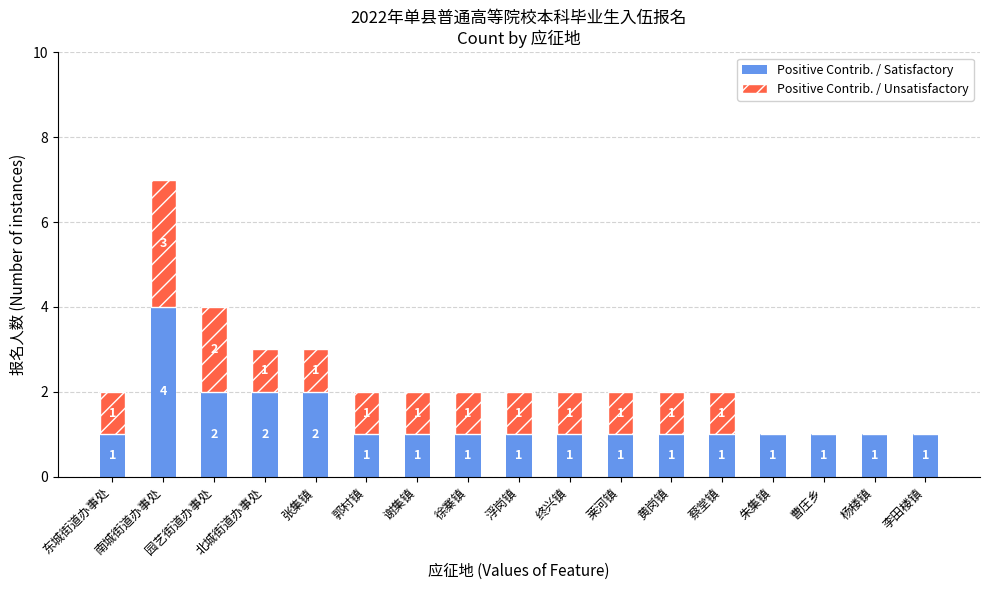

At which category is the sum across all series the highest?

南城街道办事处